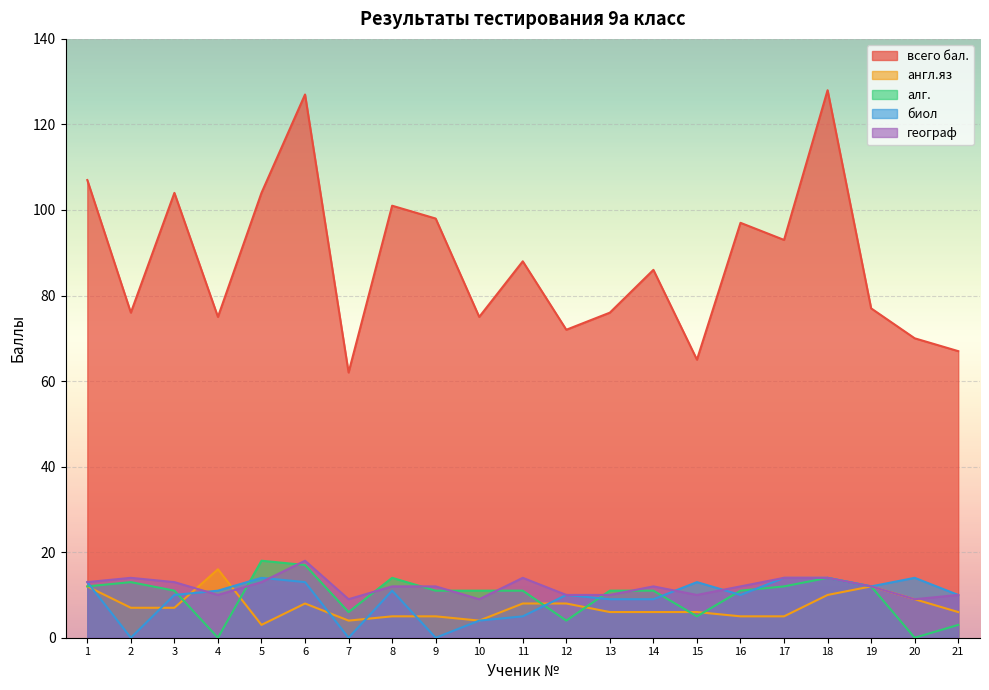

What is the average value of the биол series?

9